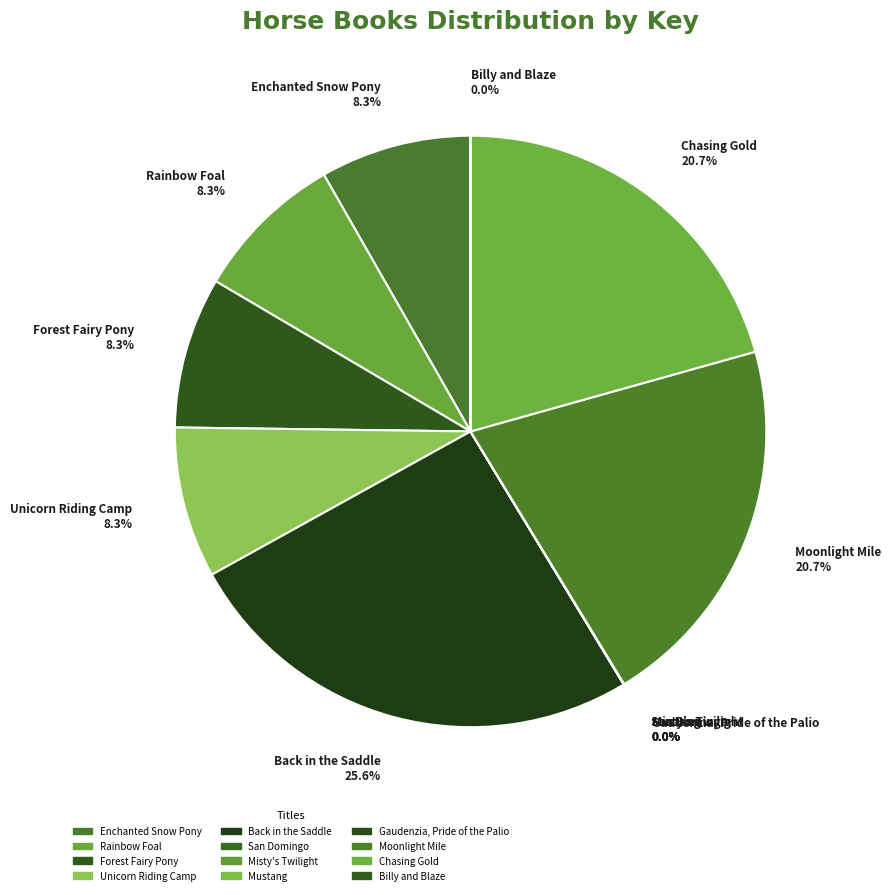

True or false: Forest Fairy Pony accounts for 14% of the total.

False